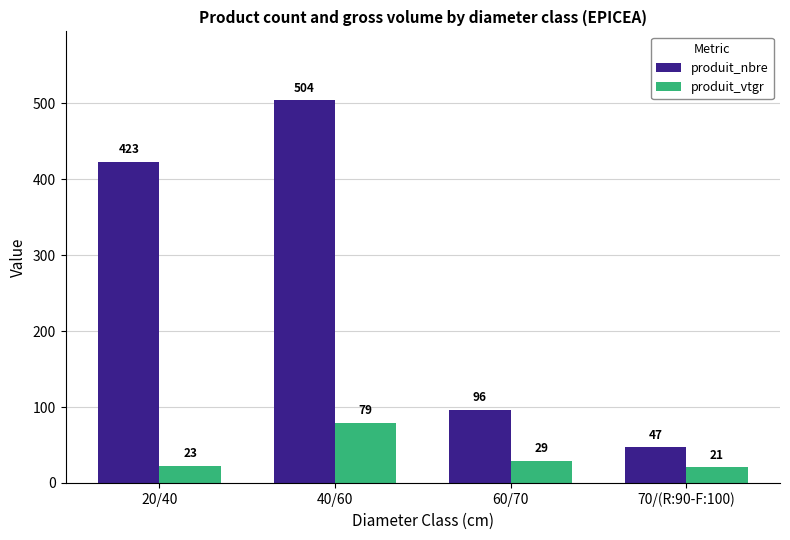

Rank the series by their maximum value, from lowest to highest.

produit_vtgr, produit_nbre